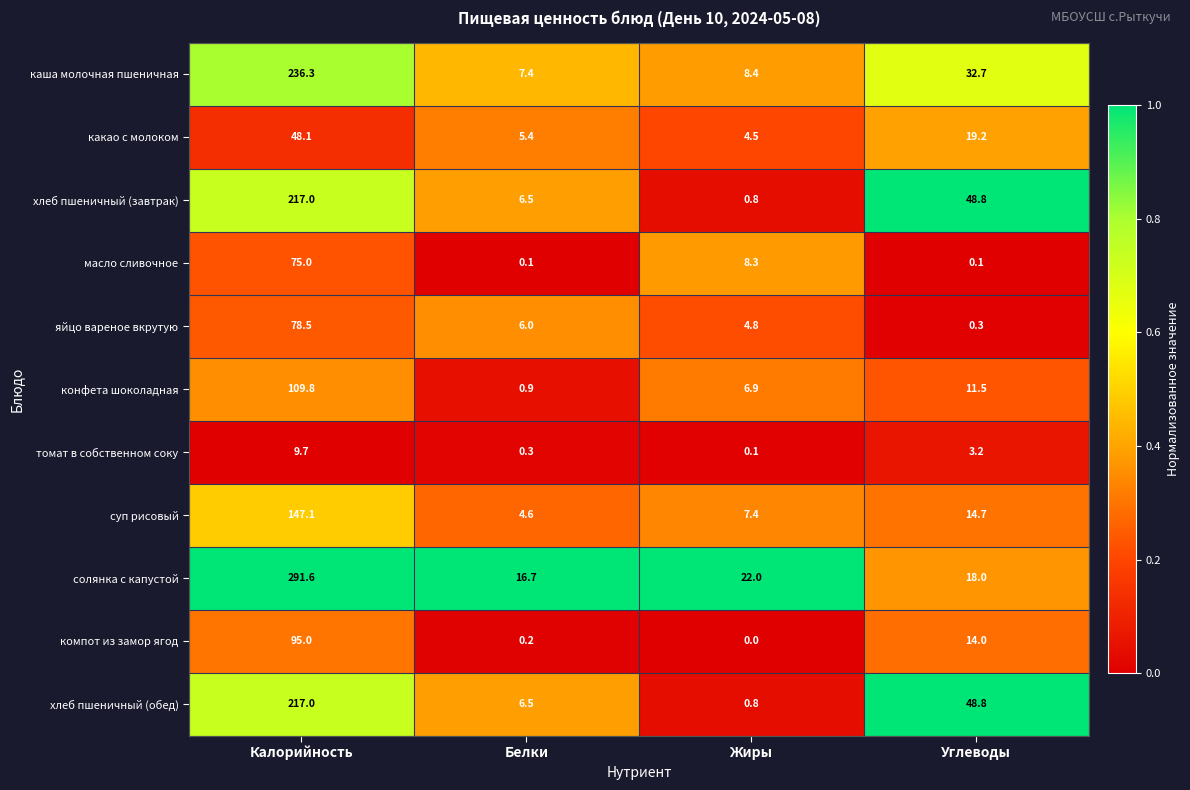

Count the number of data series in this chart.

11